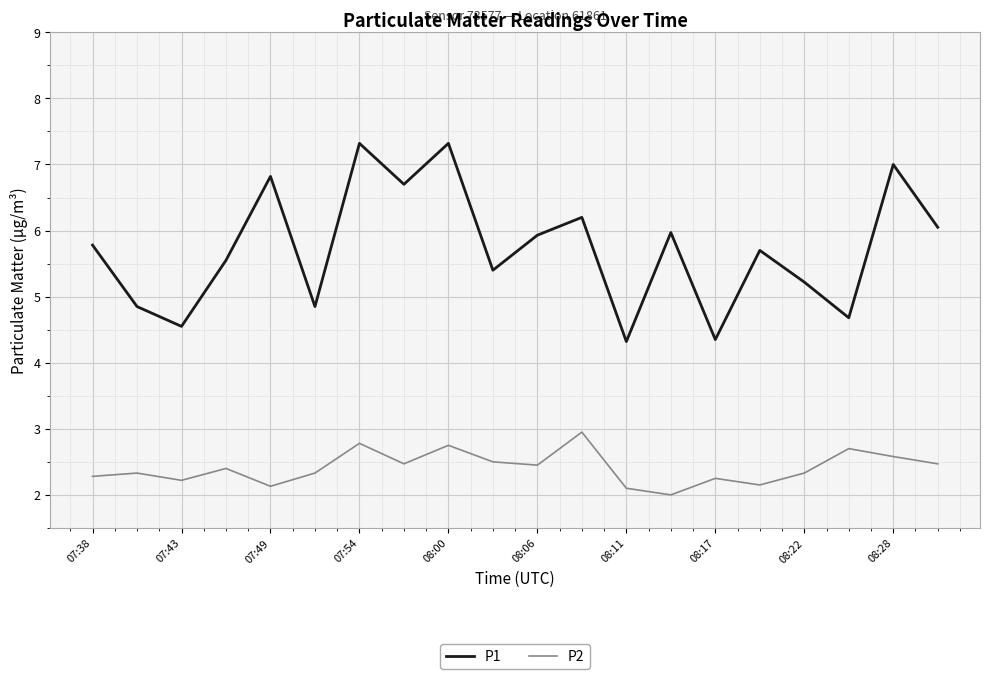

True or false: P1 and P2 cross at least once.

False